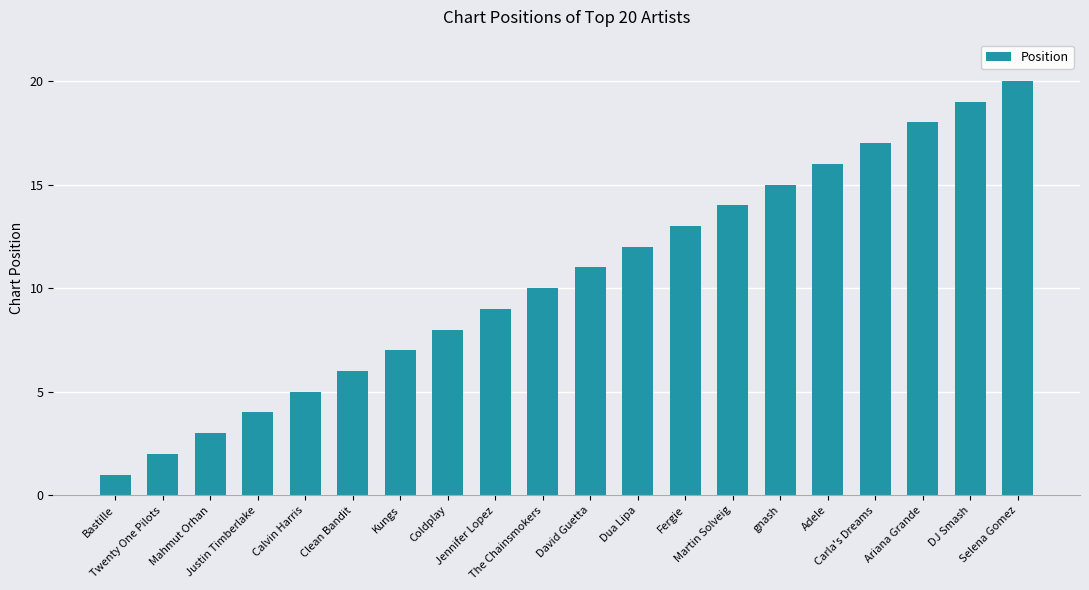

What is the sum of all values?

210